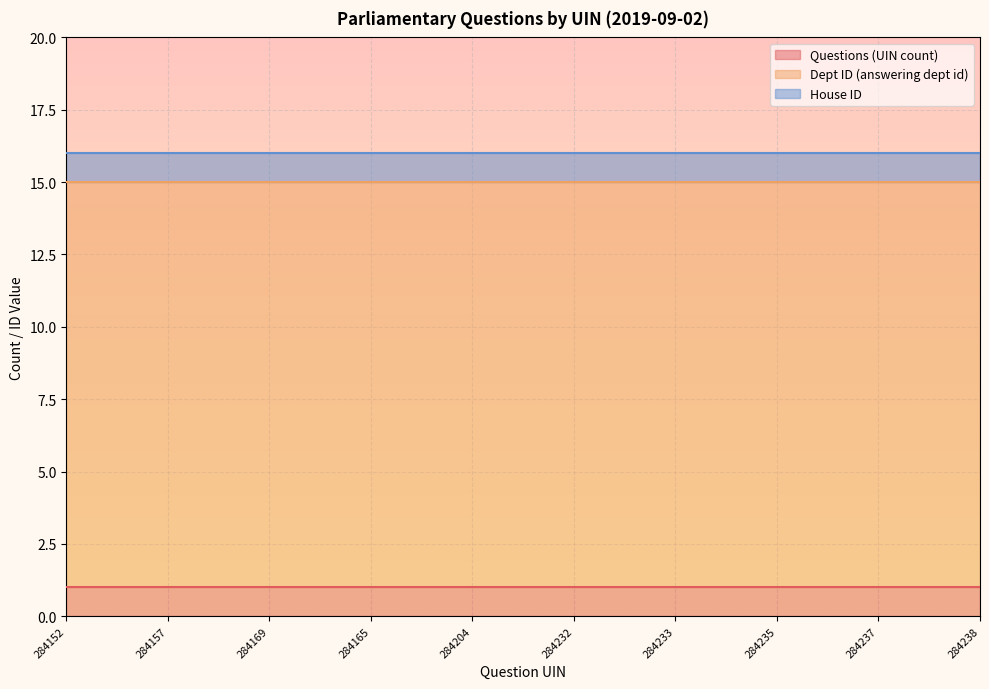

What are all the series names shown in the legend?

Questions (UIN count), Dept ID (answering dept id), House ID